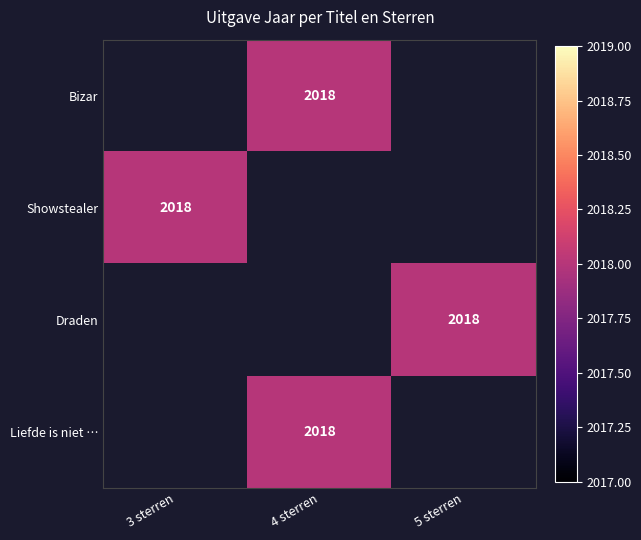

How many values in Showstealer are above zero?

1